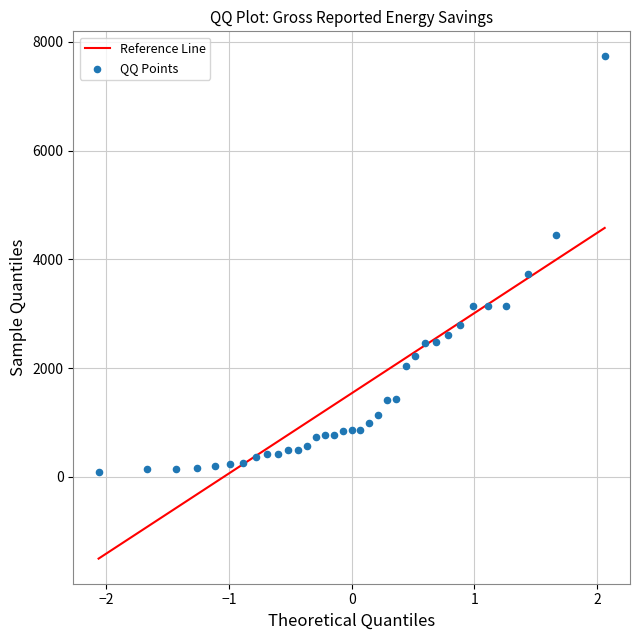

What Y value in the scatter plot is closest to 3913?

3721.4